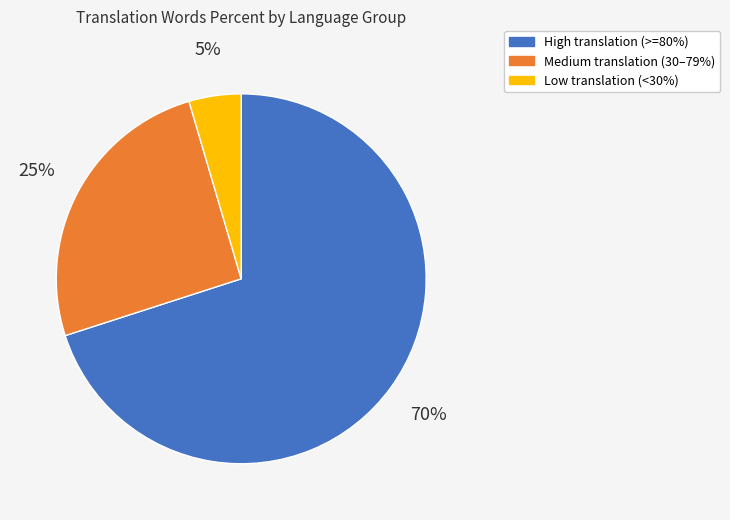

Is there a majority slice in this chart?

Yes